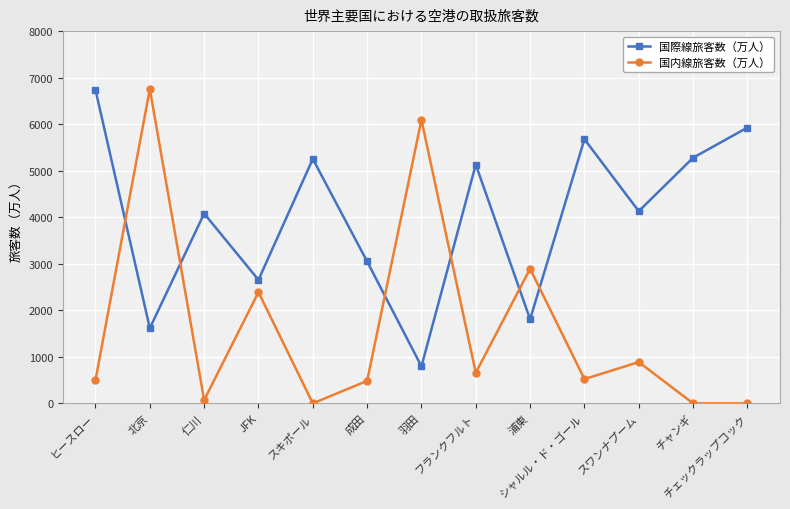

The 国際線旅客数（万人） series shows 5132 at フランクフルト. True or false?

True